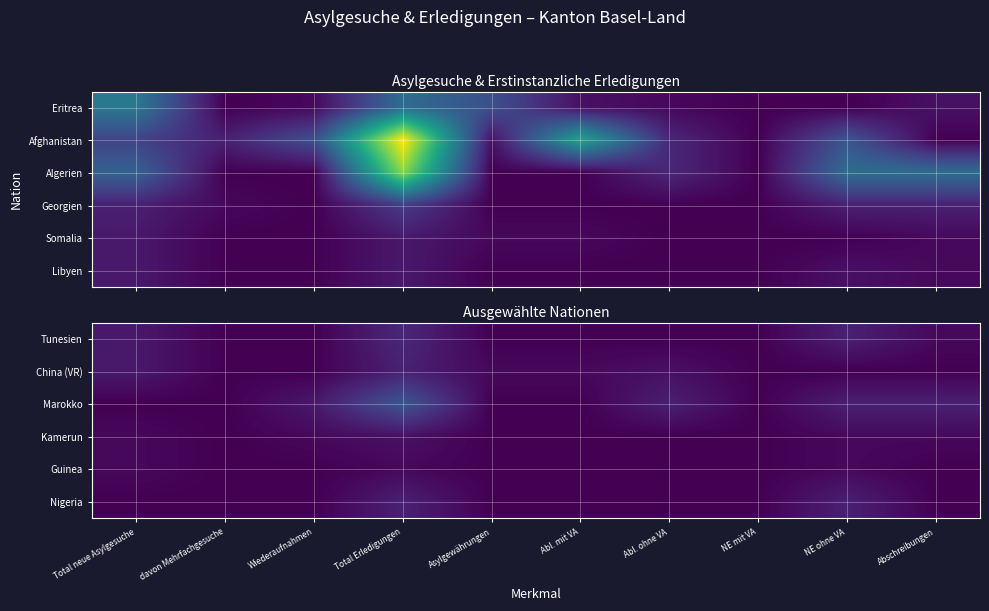

What is the total value across all series at Abl. ohne VA?

6